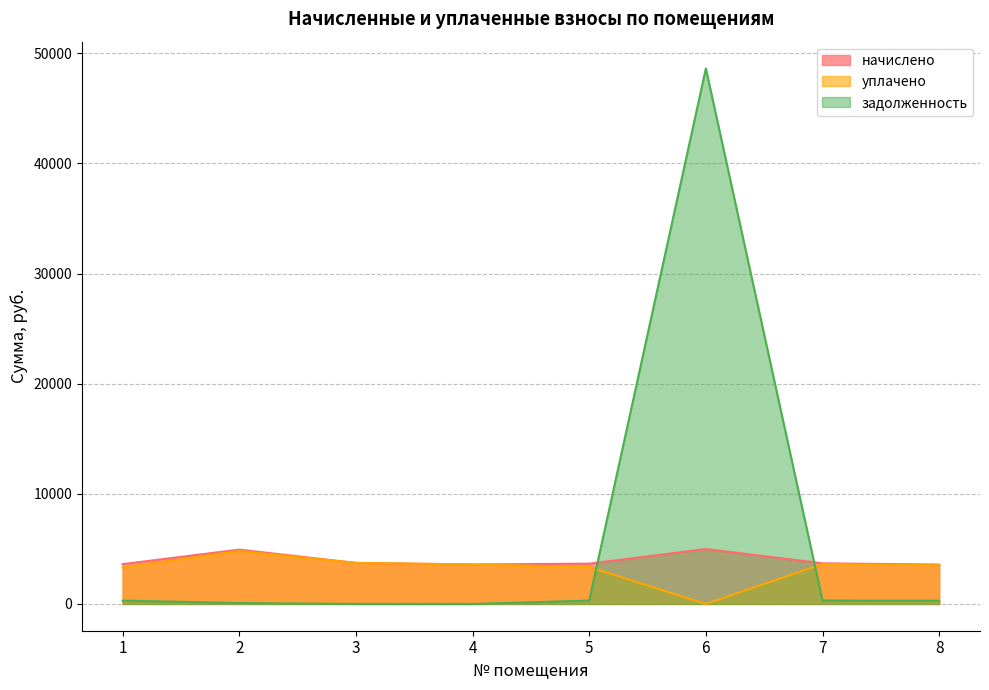

At which label does уплачено reach its minimum?

6